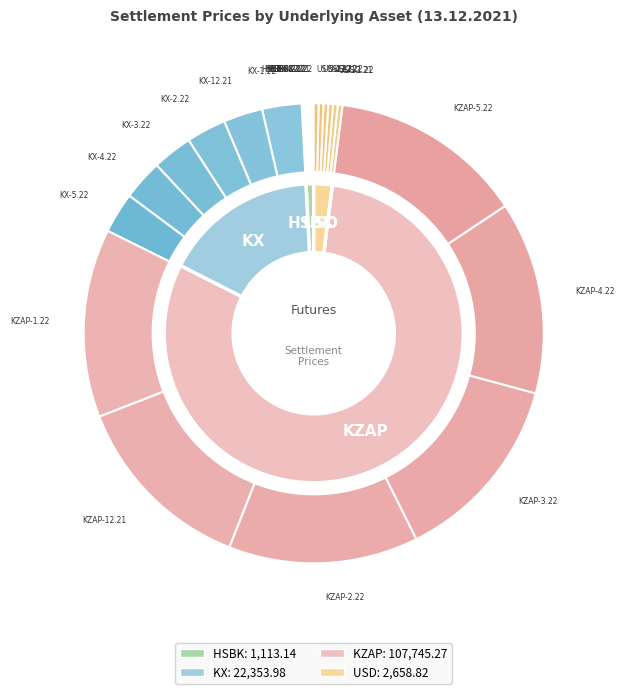

What percentage is the KZAP-3.22 slice, to the nearest percent?

13%